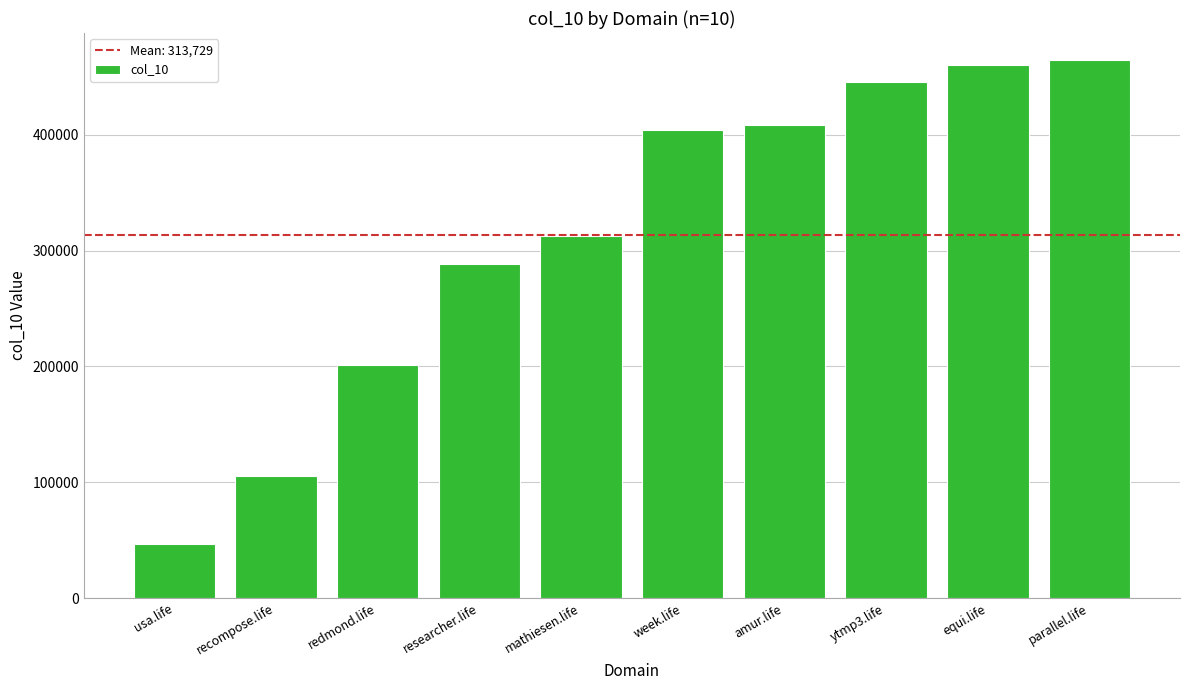

Is it true that the value at week.life is 403855?

True